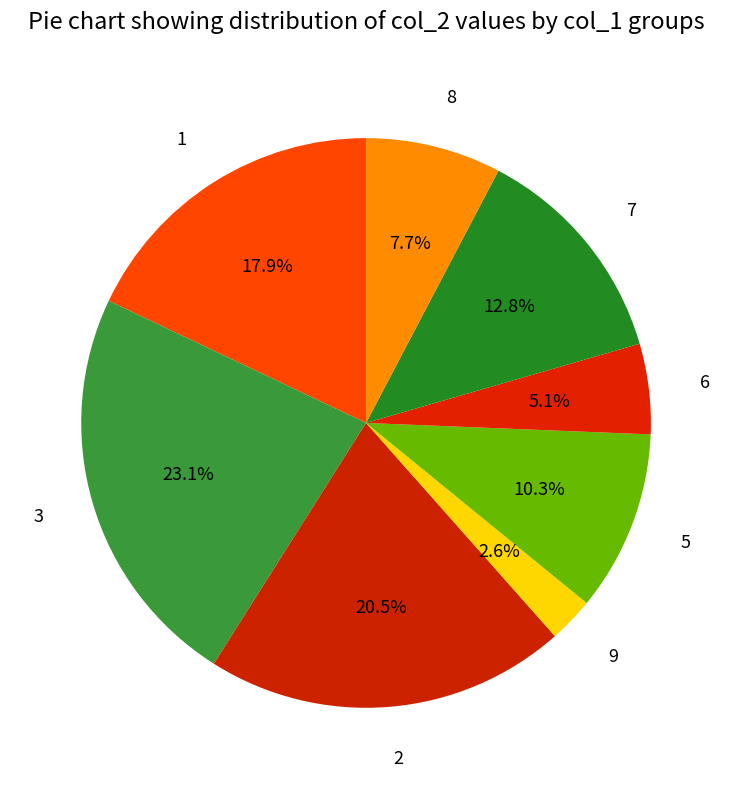

How many segments does this pie chart have?

8